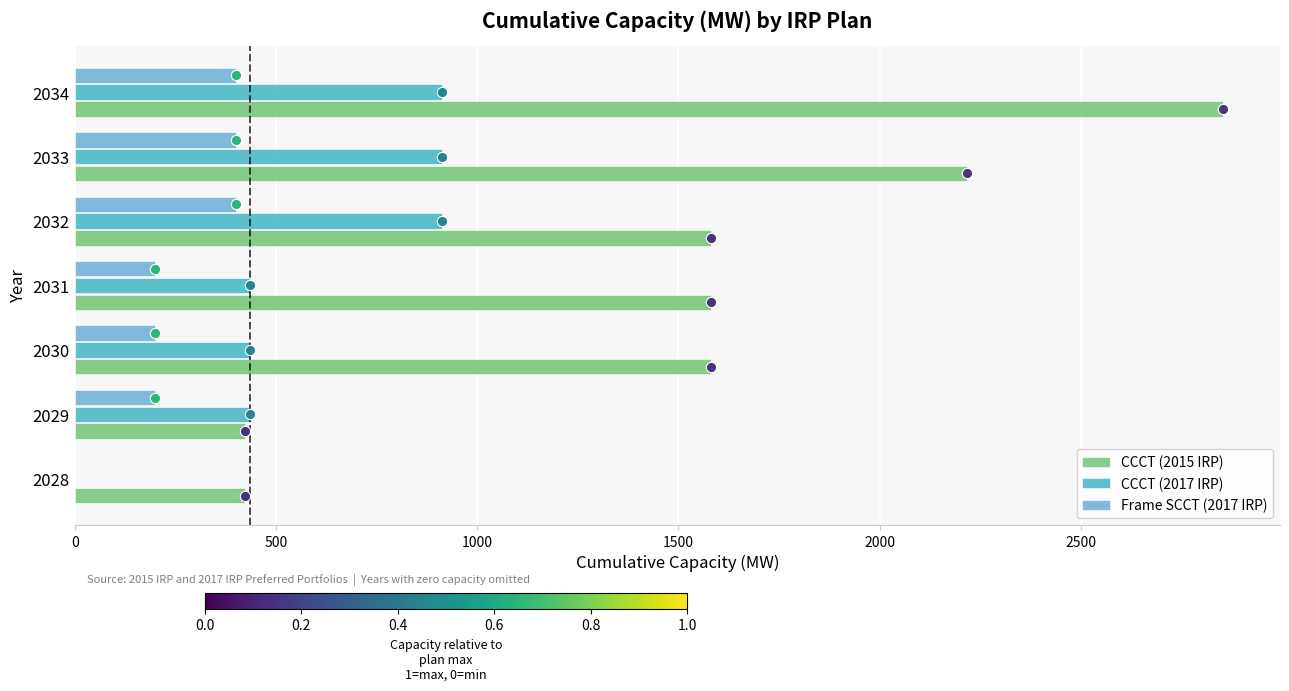

Which series contains the highest Y value?

CCCT (2015 IRP)